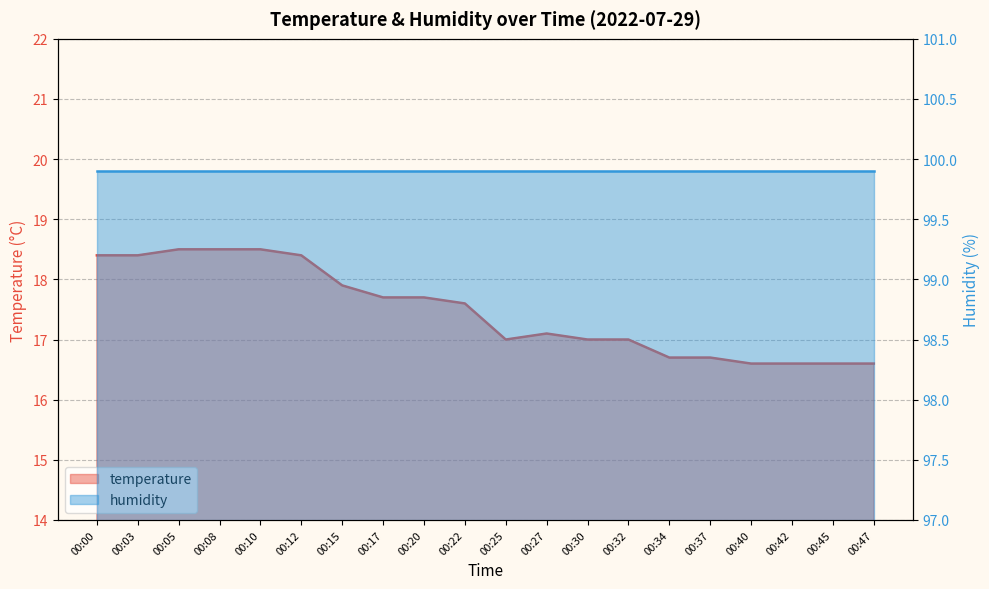

Approximately how many times larger is the value at 00:25 compared to 00:42?

1.0